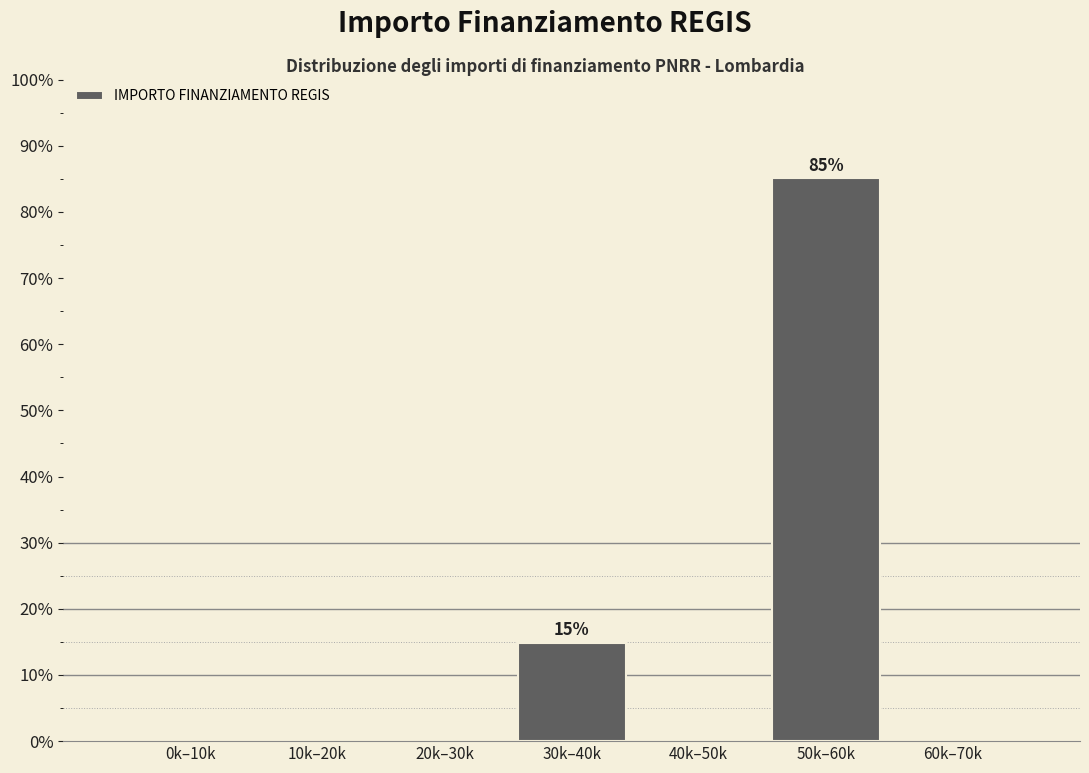

Reading left to right, what are all the values shown in this chart?

0k–10k=0.0	10k–20k=0.0	20k–30k=0.0	30k–40k=14.9	40k–50k=0.0	50k–60k=85.1	60k–70k=0.0